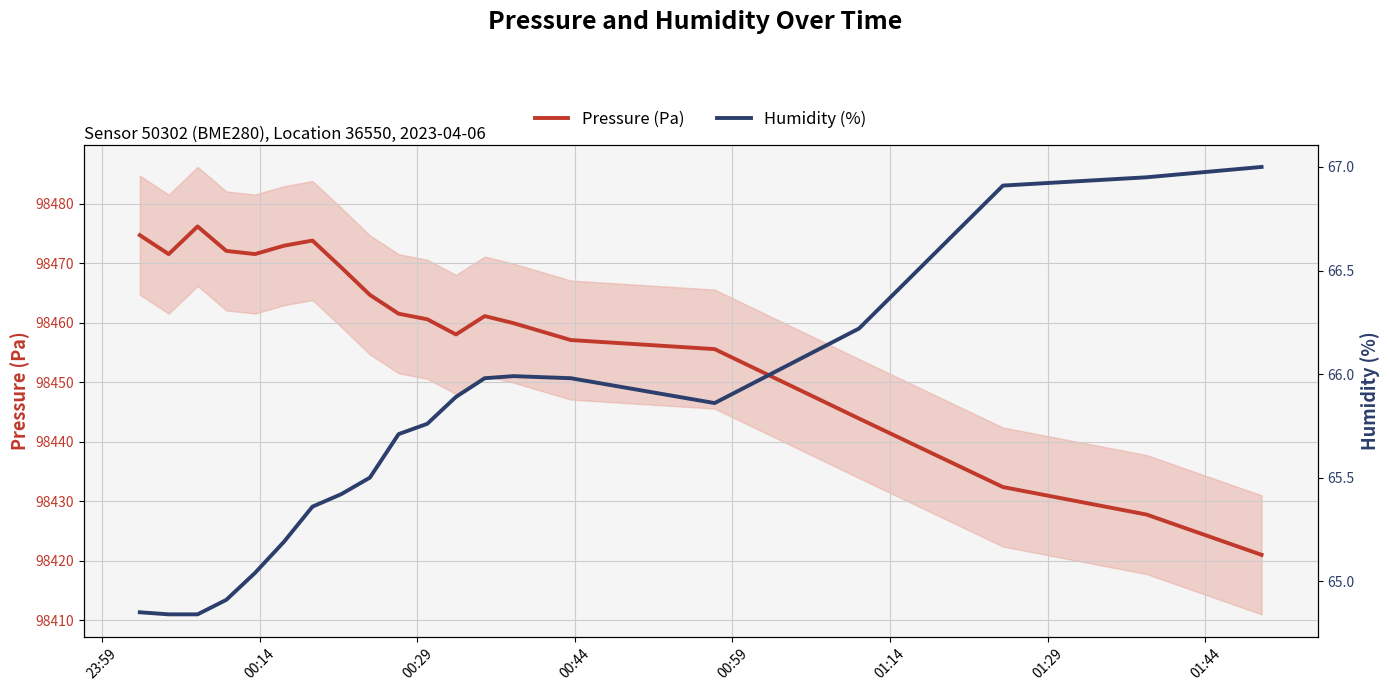

What is the highest value of the Pressure (Pa) series?

98476.2